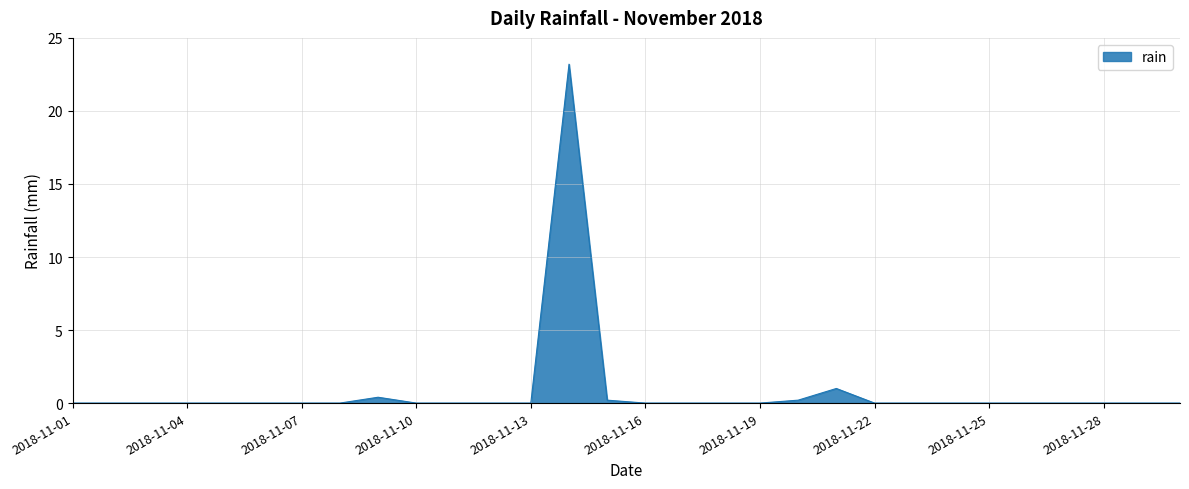

What is the greatest value displayed?

23.2